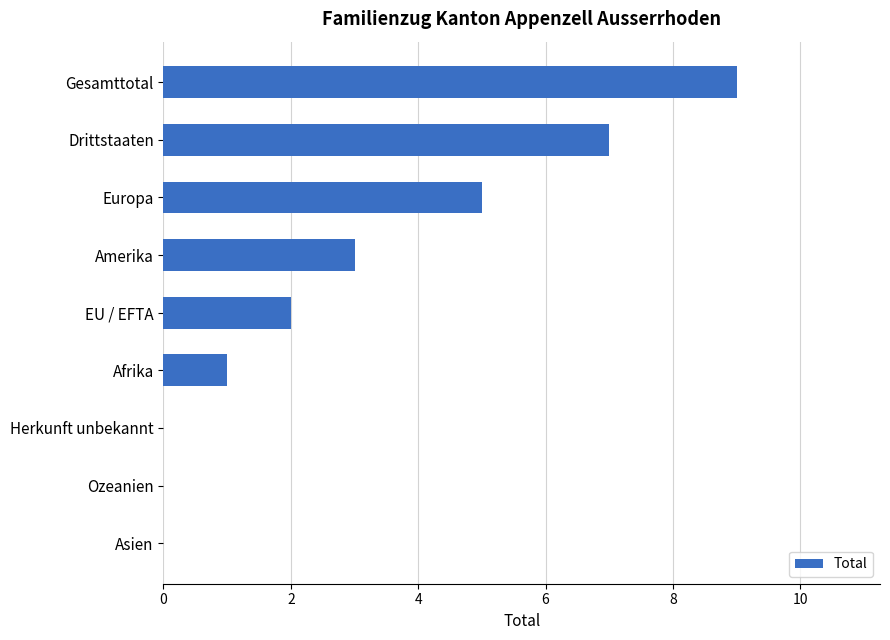

True or false: the data shows 3 at EU / EFTA.

False